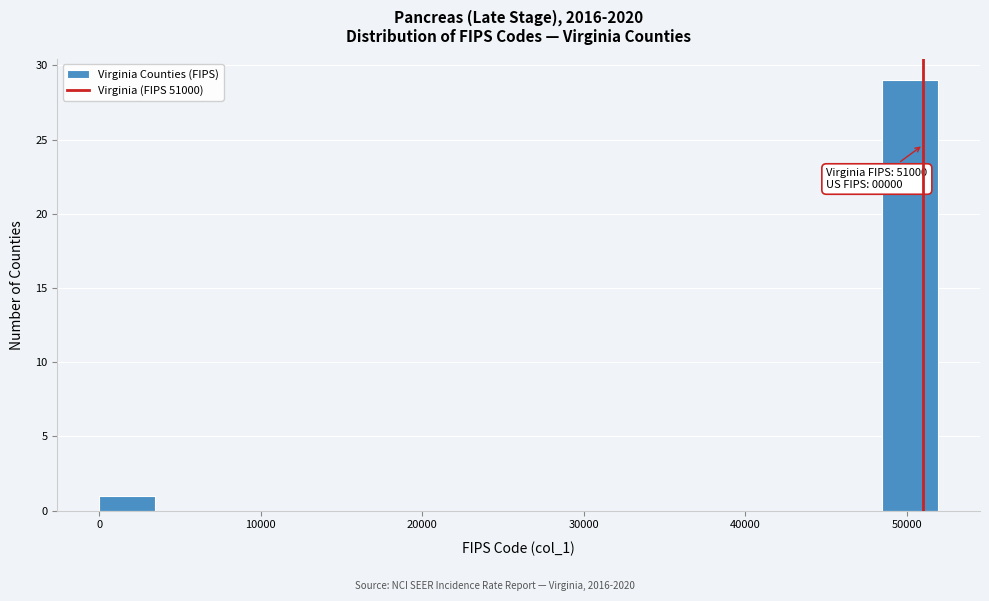

Around what value on the x-axis is the tallest bar? Give the approximate position of its centre, as read against the axis.

50000